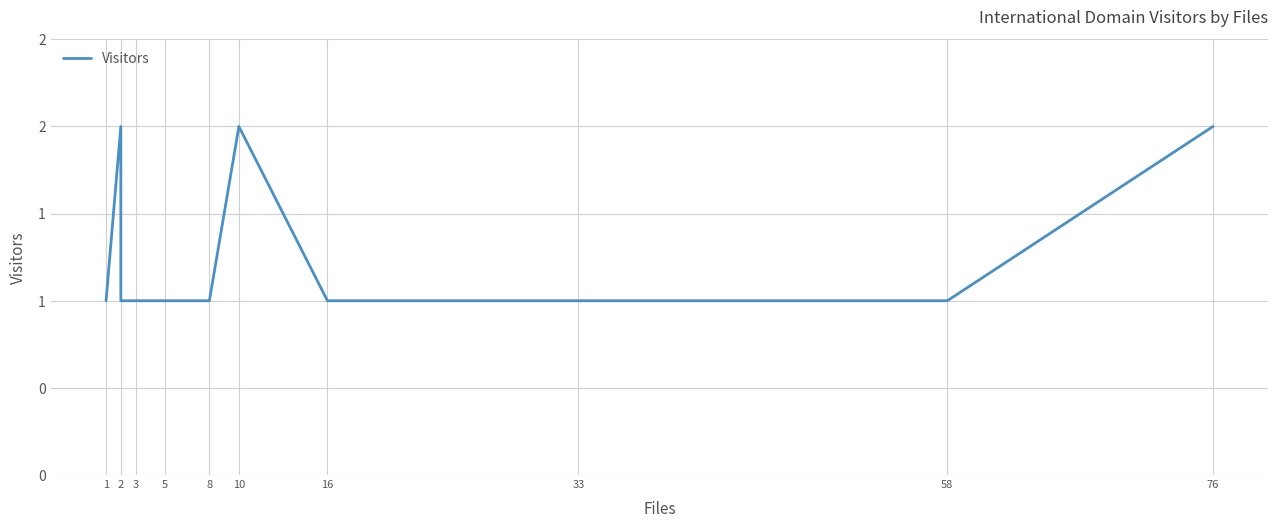

What is the smallest value displayed?

1